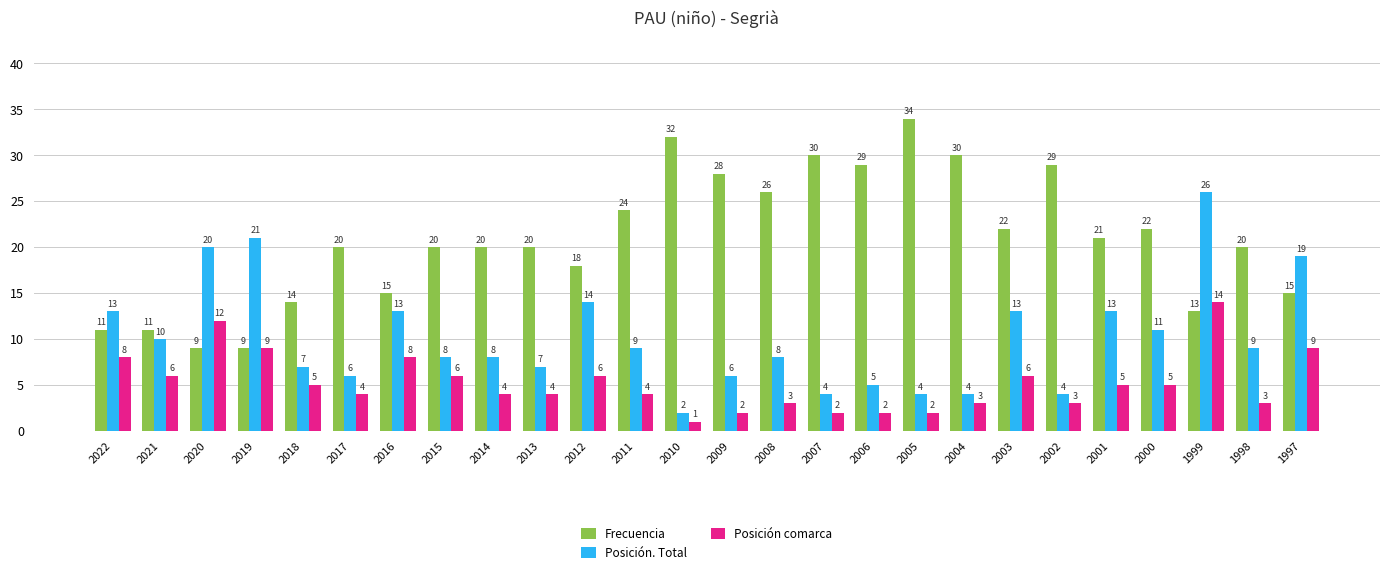

What is the highest value of the Posición comarca series?

14